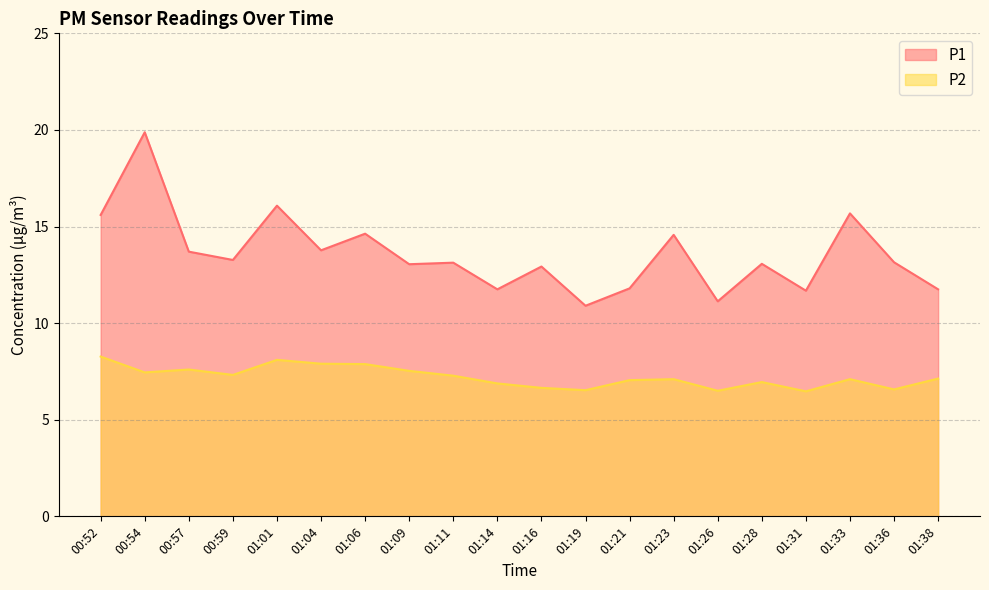

At which label does P1 reach its peak?

00:54